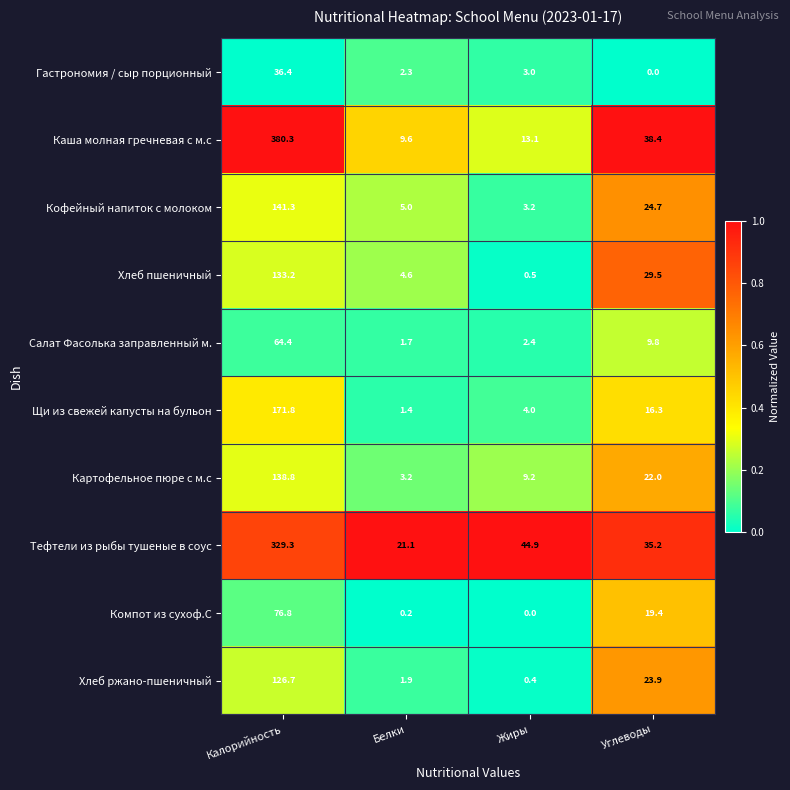

Which series has the largest total across all categories?

Каша молная гречневая с м.с